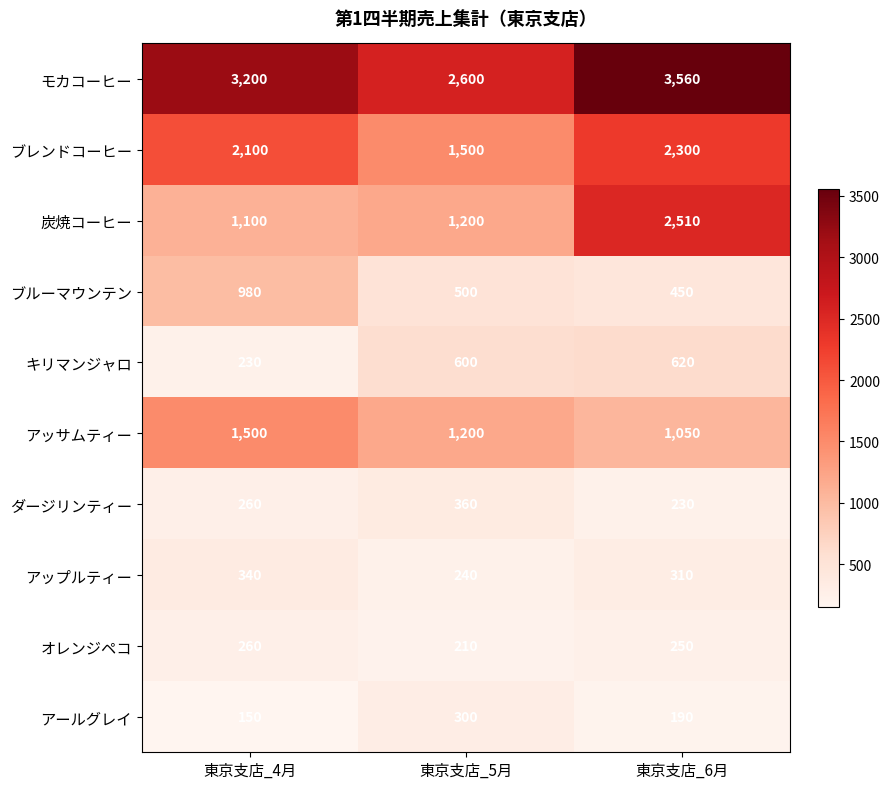

Reading right to left, what are all the values shown in this chart?

モカコーヒー: 東京支店_6月=3560	東京支店_5月=2600	東京支店_4月=3200
ブレンドコーヒー: 東京支店_6月=2300	東京支店_5月=1500	東京支店_4月=2100
炭焼コーヒー: 東京支店_6月=2510	東京支店_5月=1200	東京支店_4月=1100
ブルーマウンテン: 東京支店_6月=450	東京支店_5月=500	東京支店_4月=980
キリマンジャロ: 東京支店_6月=620	東京支店_5月=600	東京支店_4月=230
アッサムティー: 東京支店_6月=1050	東京支店_5月=1200	東京支店_4月=1500
ダージリンティー: 東京支店_6月=230	東京支店_5月=360	東京支店_4月=260
アップルティー: 東京支店_6月=310	東京支店_5月=240	東京支店_4月=340
オレンジペコ: 東京支店_6月=250	東京支店_5月=210	東京支店_4月=260
アールグレイ: 東京支店_6月=190	東京支店_5月=300	東京支店_4月=150